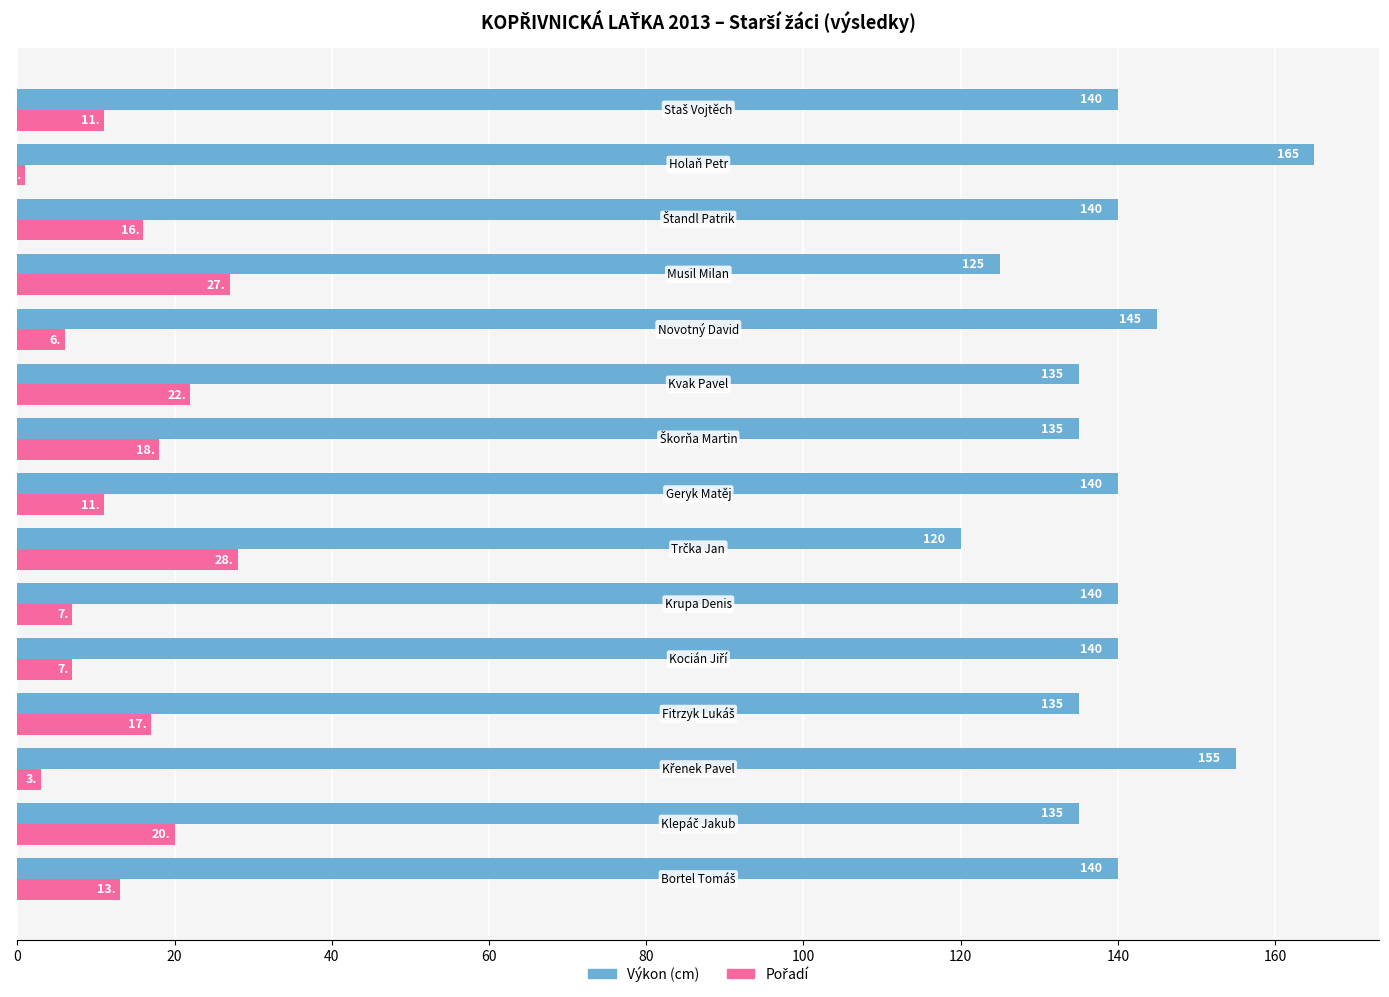

Which series has the largest total across all categories?

Výkon (cm)